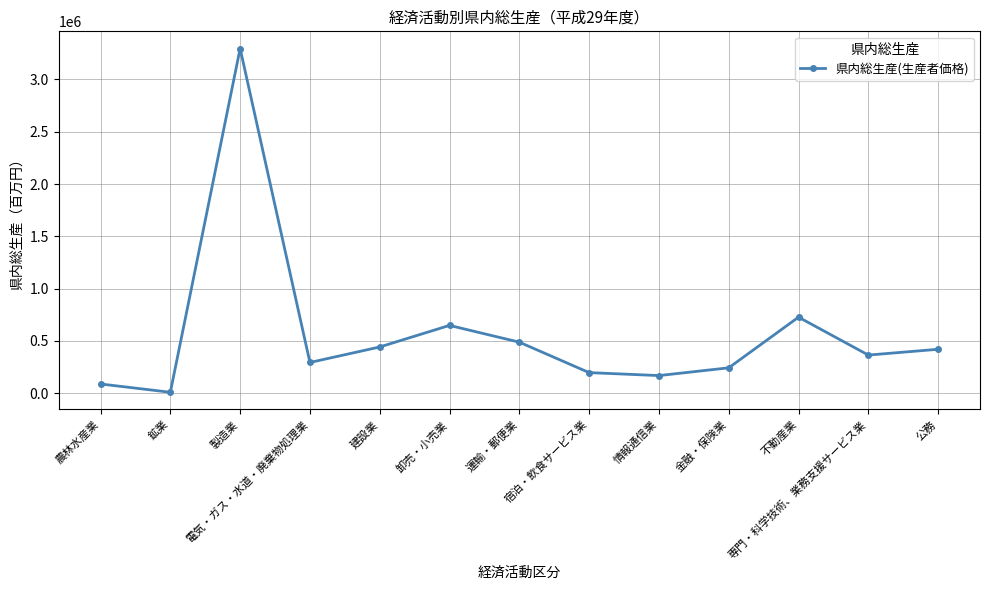

What position from the right is 専門・科学技術、業務支援サービス業?

2